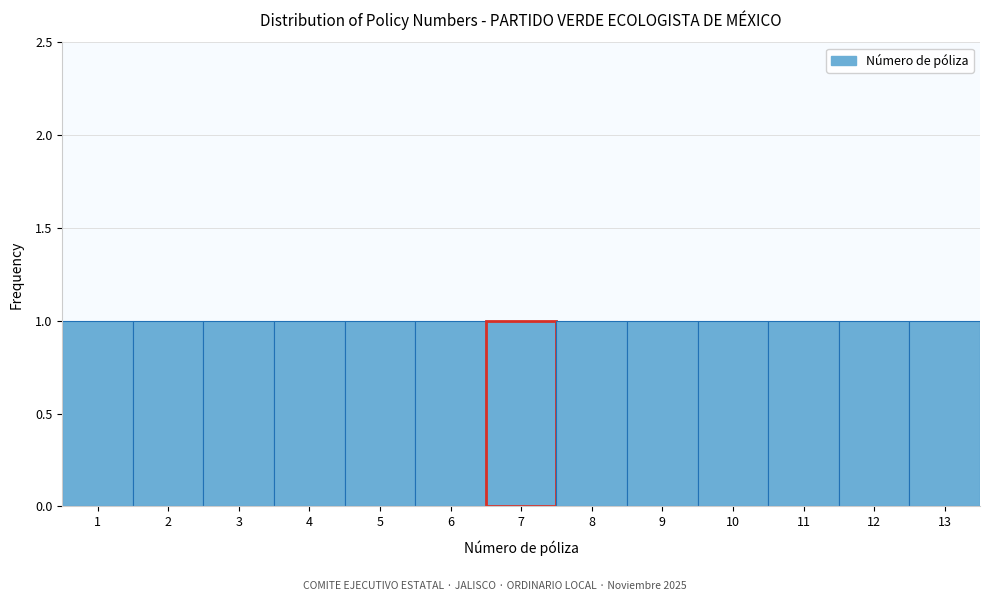

Reading left to right, list every bar in this chart as the range it spans on the x-axis followed by its height. The values are not printed on the chart, so give them approximately, as read against the axis.

0.5 to 1.5: 1
1.5 to 2.5: 1
2.5 to 3.5: 1
3.5 to 4.5: 1
4.5 to 5.5: 1
5.5 to 6.5: 1
6.5 to 7.5: 1
7.5 to 8.5: 1
8.5 to 9.5: 1
9.5 to 10.5: 1
10.5 to 11.5: 1
11.5 to 12.5: 1
12.5 to 13.5: 1